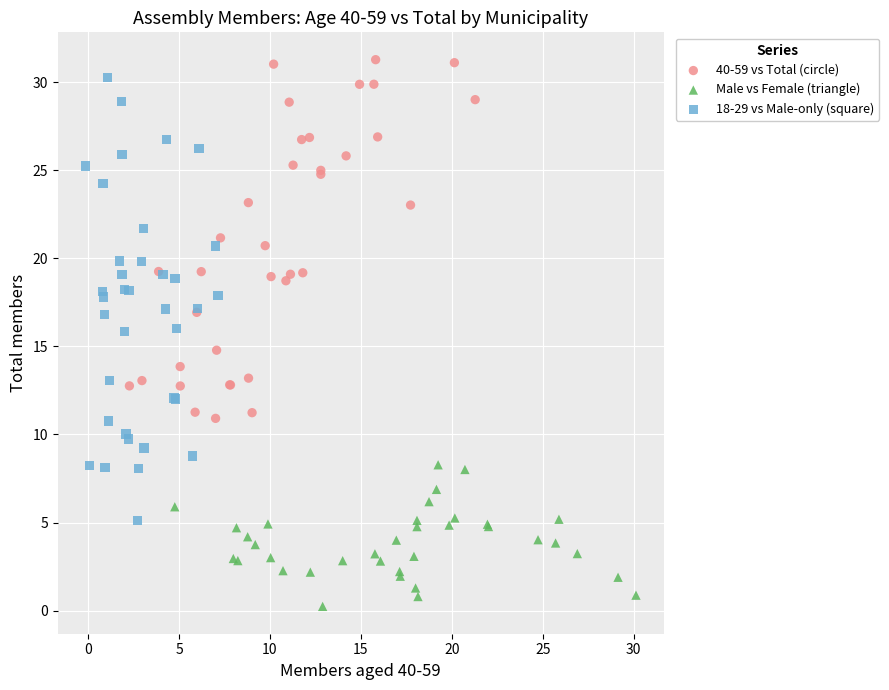

Which series has the largest Y range (max minus min)?

18-29 vs Male-only (square)